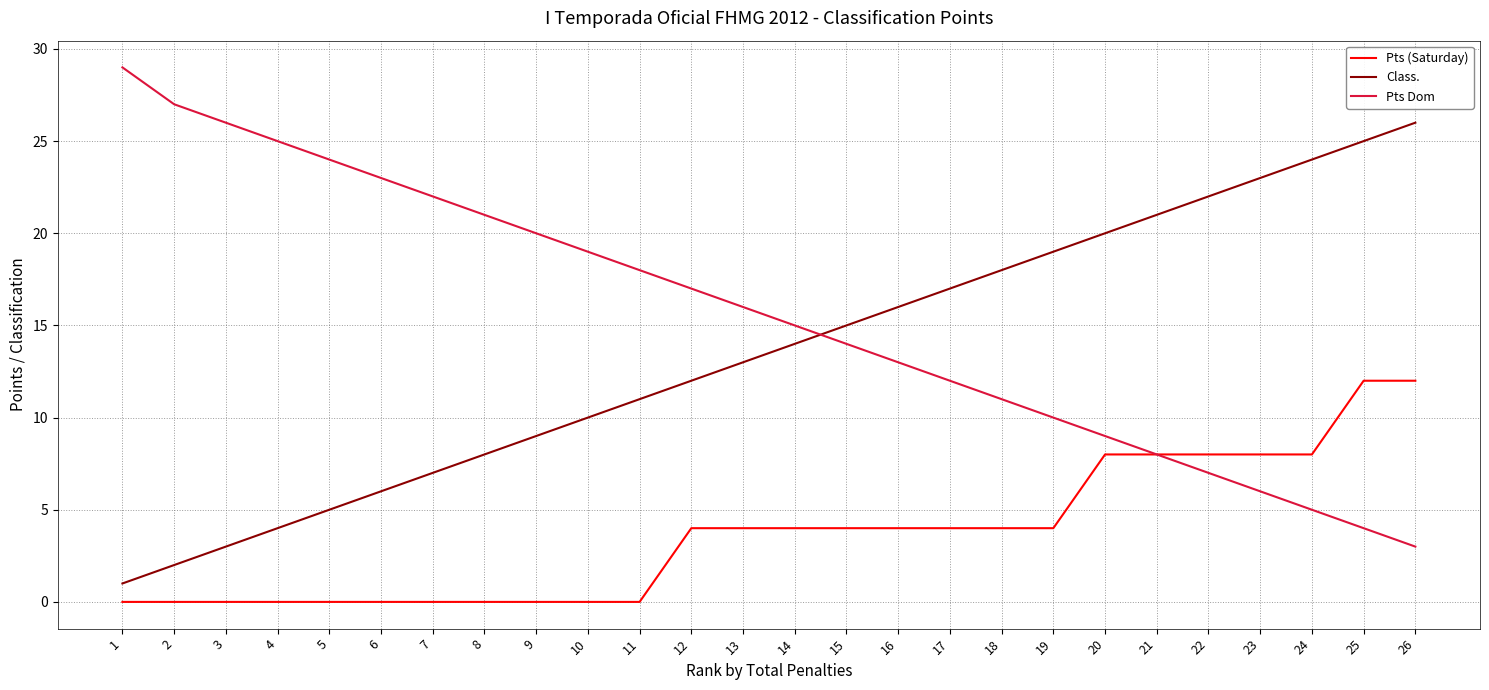

What is the highest value of the Class. series?

26